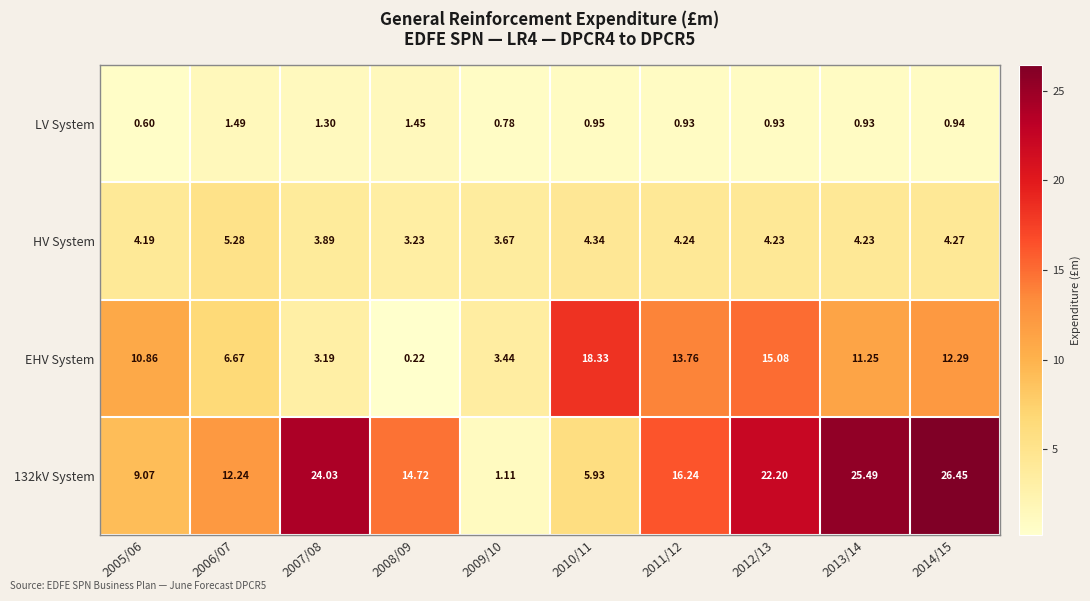

Is the value of EHV System at 2009/10 greater than the value of LV System at 2008/09?

Yes